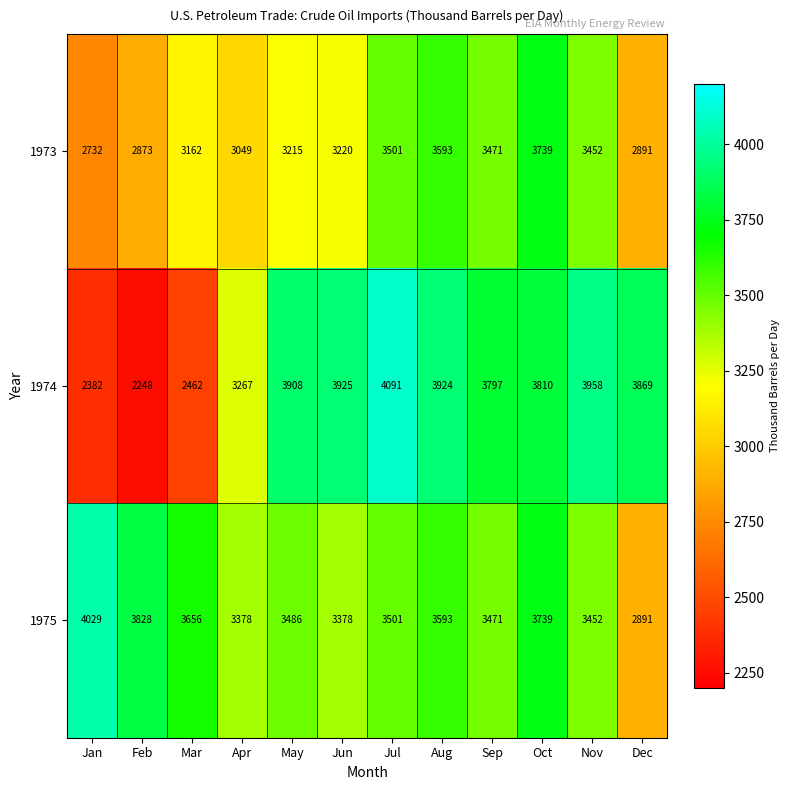

True or false: 1973 has a value of 6117 at Nov.

False